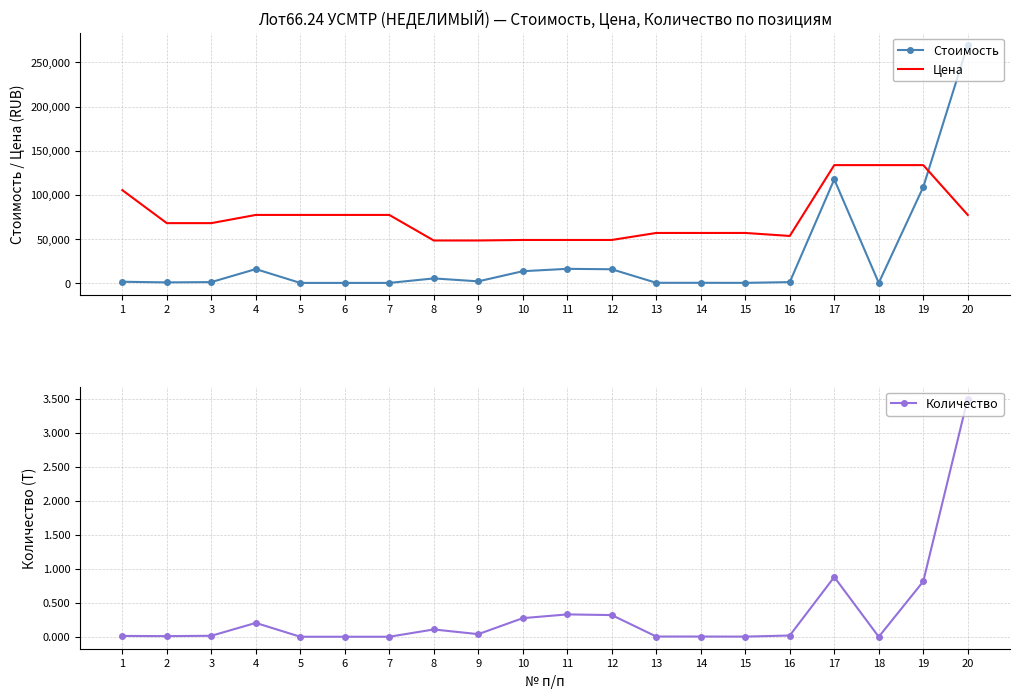

What is the spread (max minus min) of values at 1?

105313.6